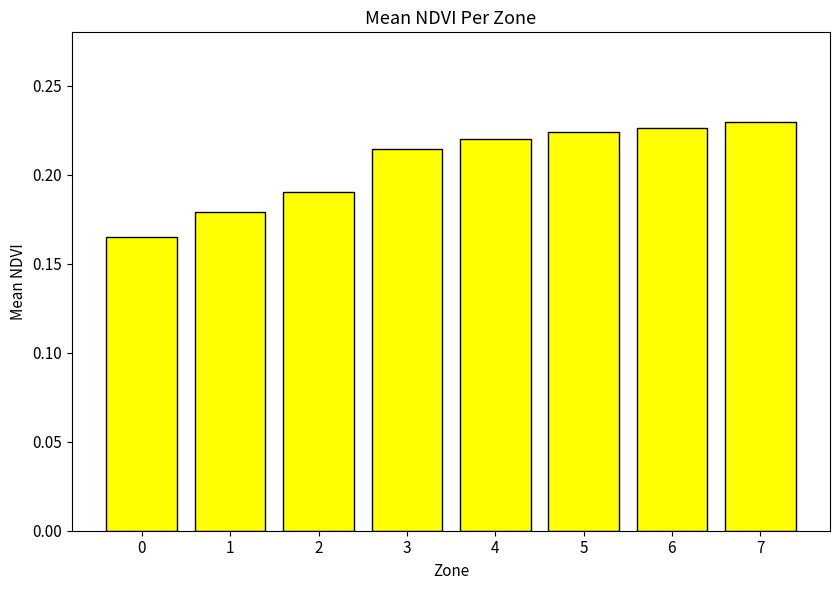

The chart shows a value of 0.1 at 0. True or false?

False